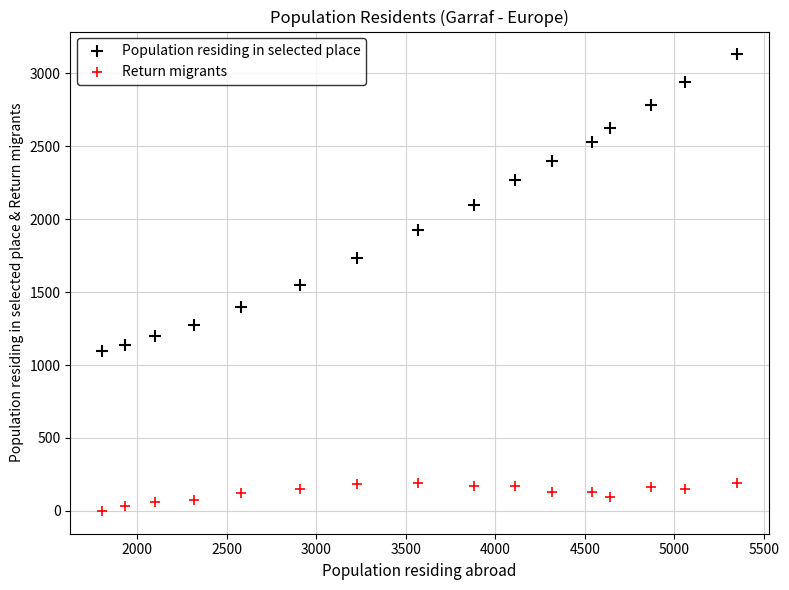

Across all data points, what is the range of X values (max minus min)?

3545